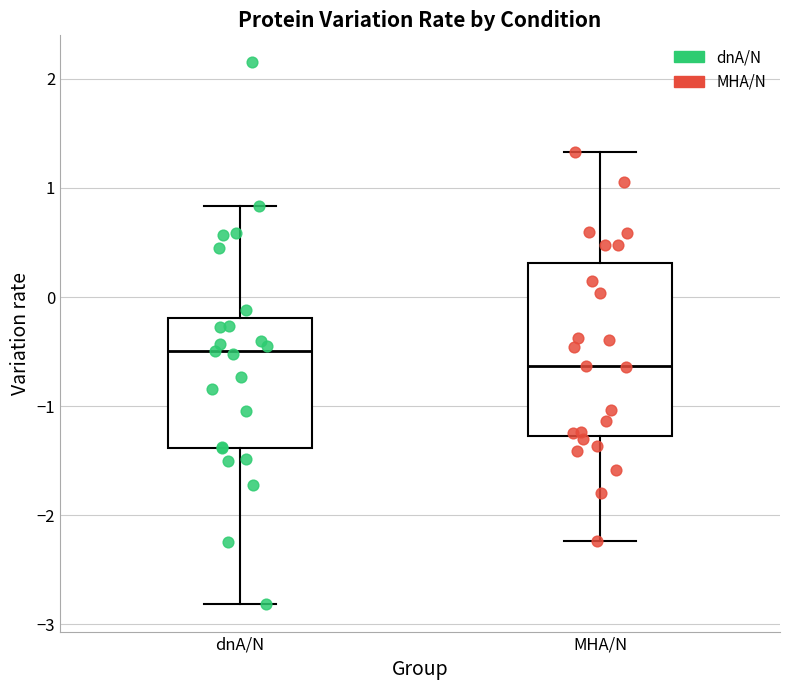

Comparing the boxes themselves (not the whiskers), which one is the tallest?

MHA/N